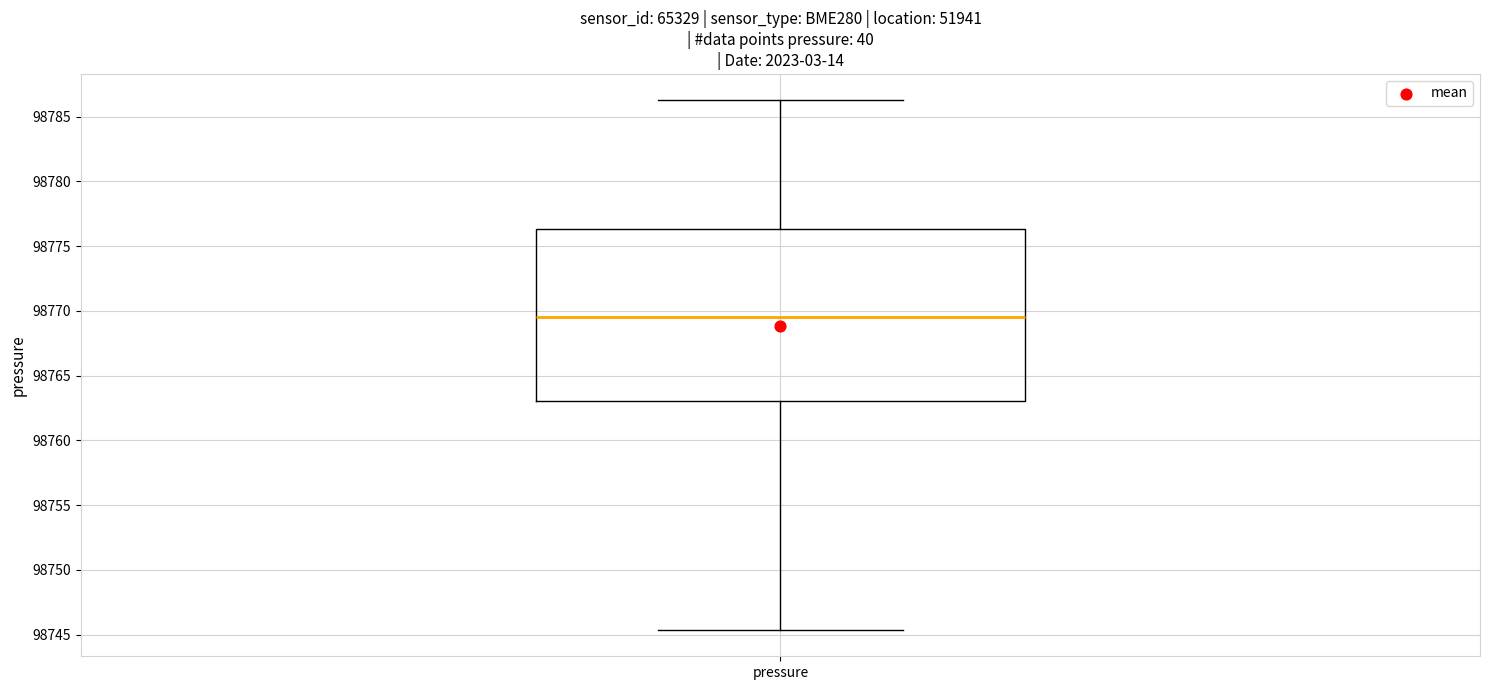

Transcribe this box plot: give where the median line is, the range the box spans, and where the two whiskers end, as read against the y-axis. The values are not printed on the chart, so give them approximately, as read against the axis.

median 98769.5, box 98763.0 to 98776.5, whiskers 98745.5 to 98786.5